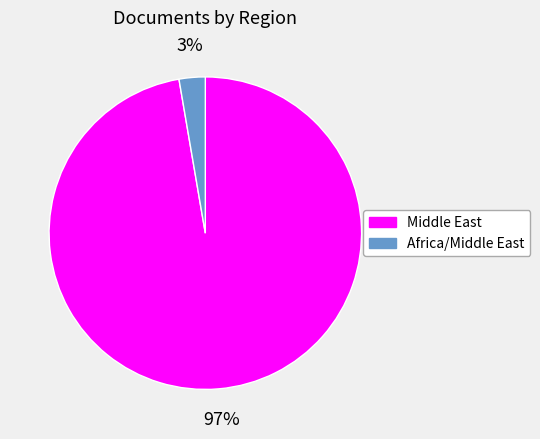

Rank the categories by value from highest to lowest.

Middle East, Africa/Middle East